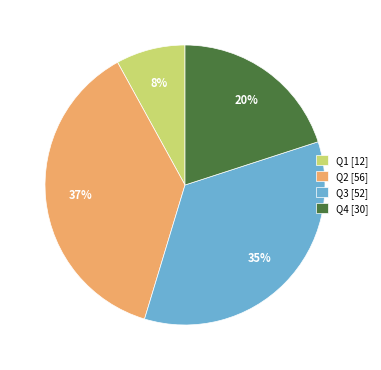

Rank the categories by value from lowest to highest.

Q1, Q4, Q3, Q2